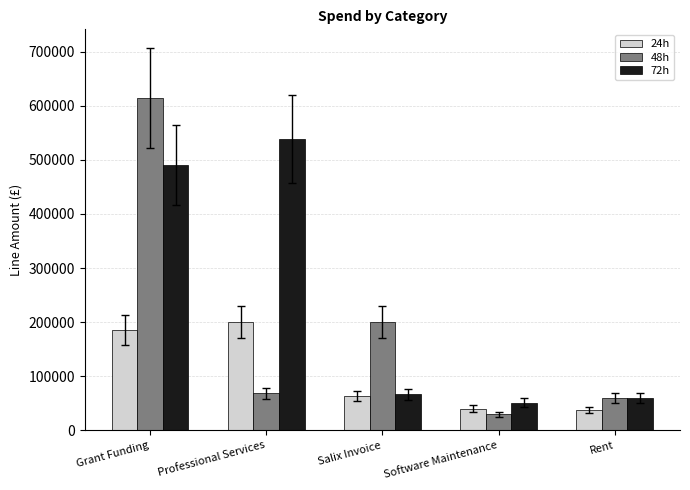

Rank the series at Professional Services from lowest to highest value.

48h, 24h, 72h